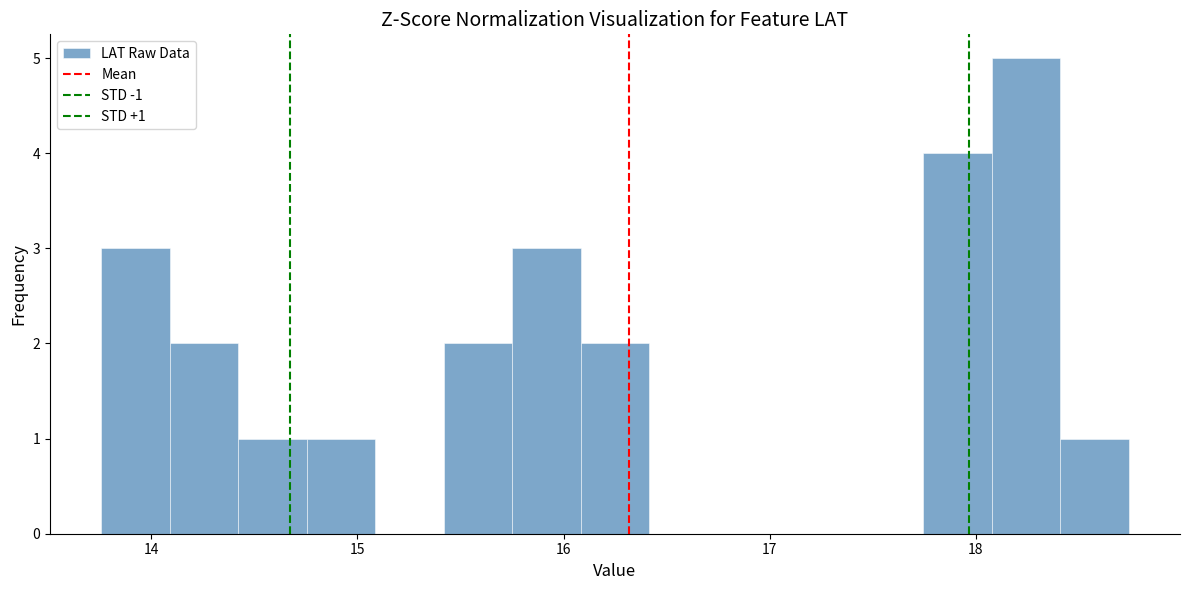

Read against the x-axis, roughly where is the centre of the tallest bar?

18.2